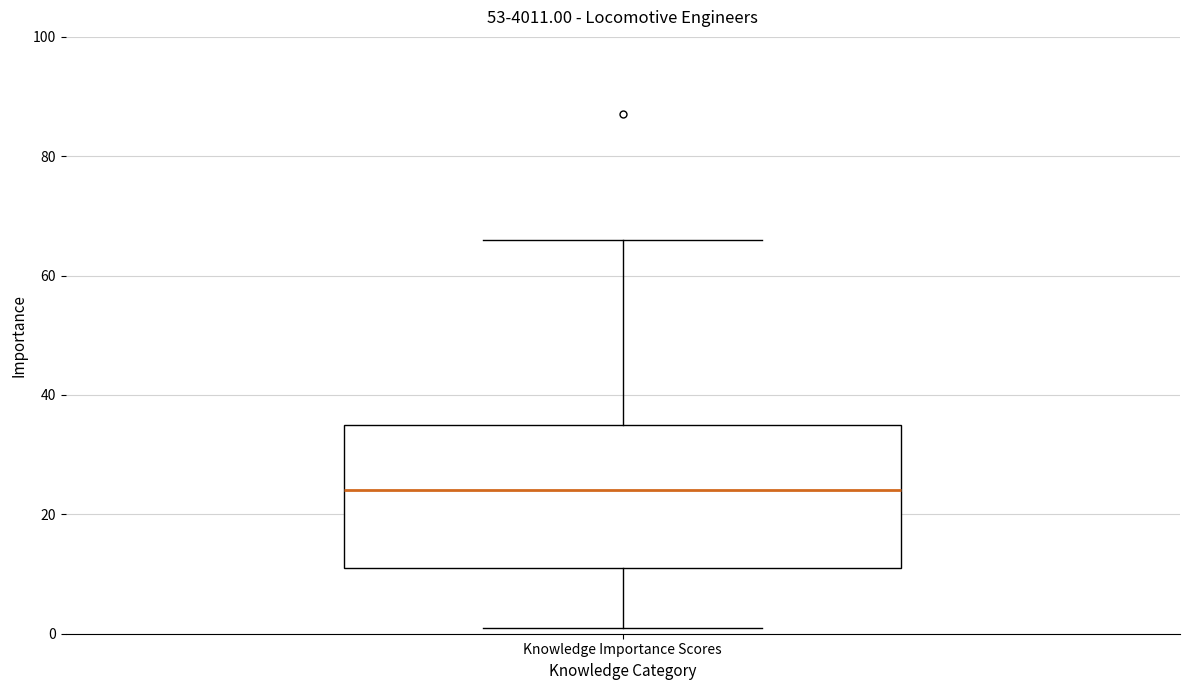

Transcribe this box plot: give where the median line is, the range the box spans, and where the two whiskers end, as read against the y-axis. The values are not printed on the chart, so give them approximately, as read against the axis.

median 24, box 12 to 36, whiskers 2 to 66